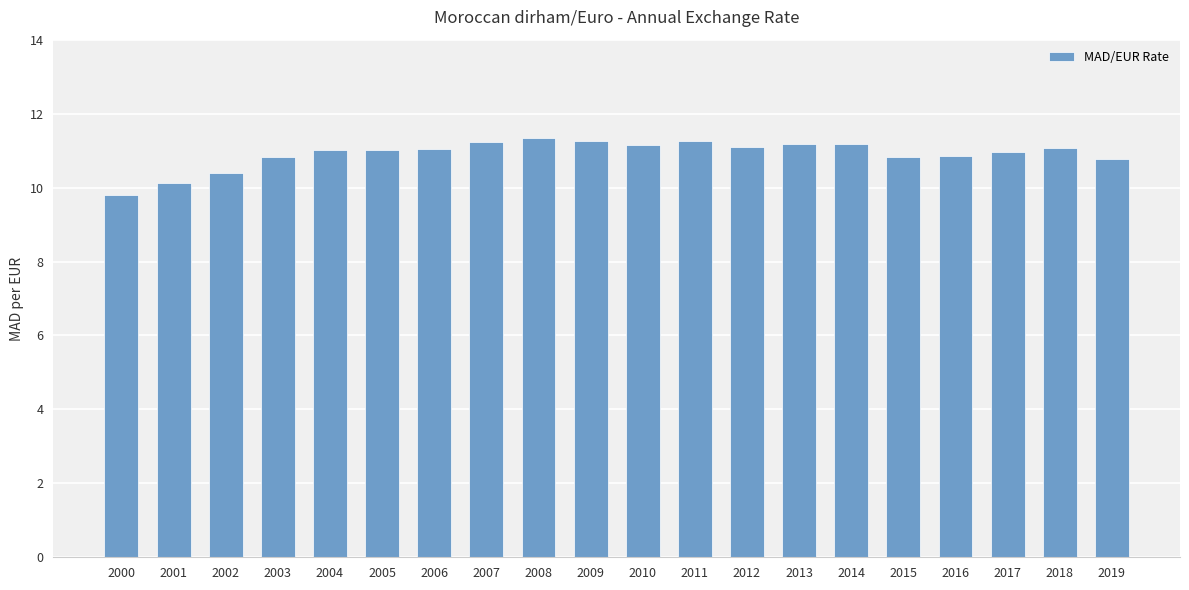

What is the maximum value shown in the chart?

11.3